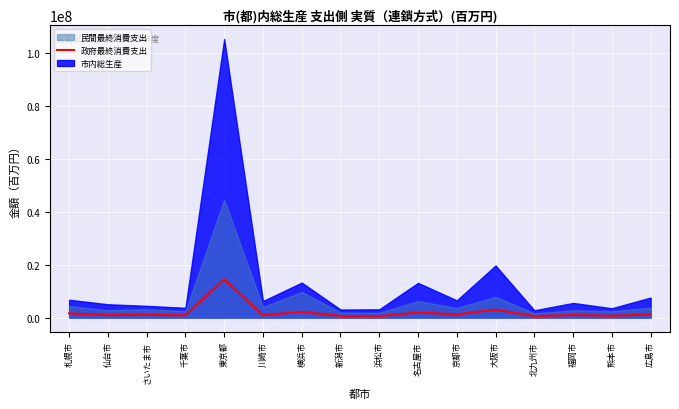

What is the minimum value shown in the chart?

558860